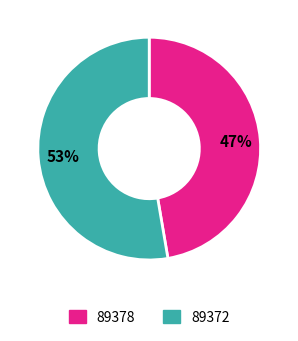

Which has a higher value, 89378 or 89372?

89372